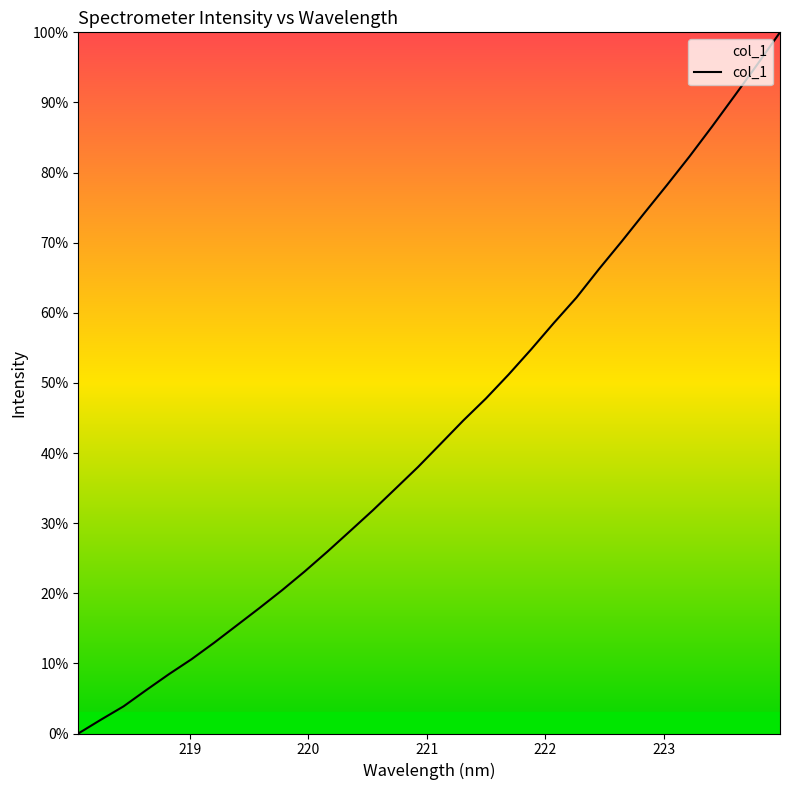

What is the difference between the maximum and minimum values?

100.0